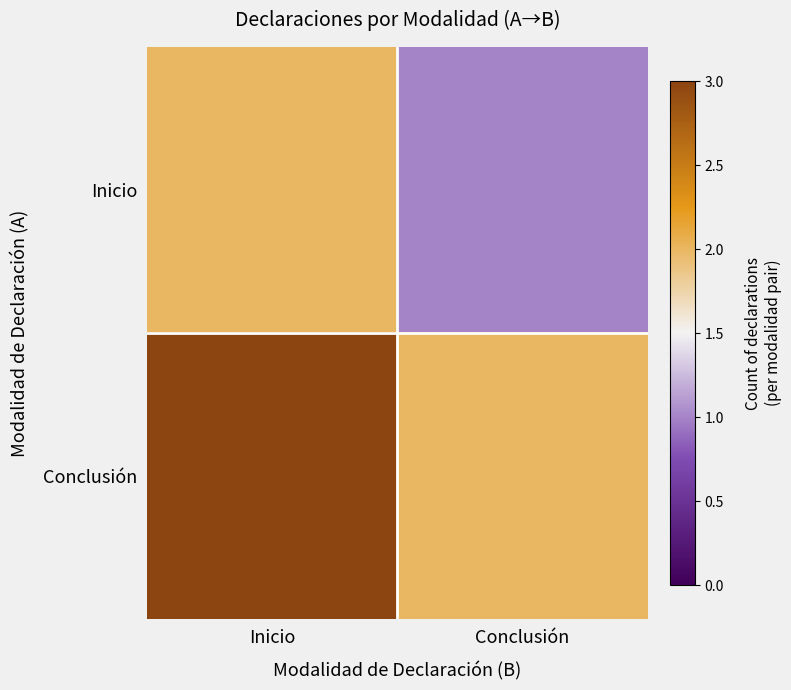

Count the number of data series in this chart.

2